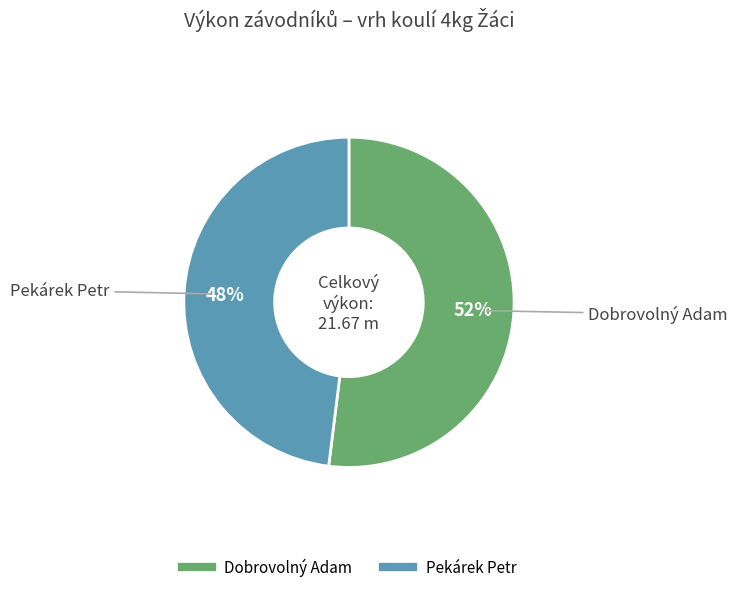

To the nearest percent, what portion does Dobrovolný Adam represent?

52%